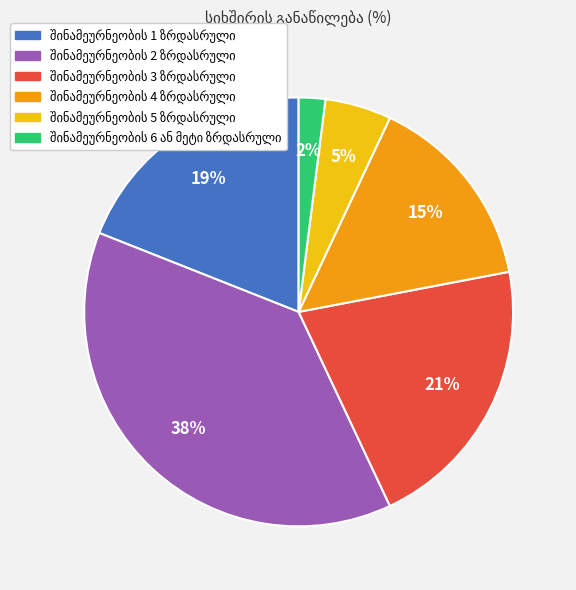

Does any single category account for the majority?

No